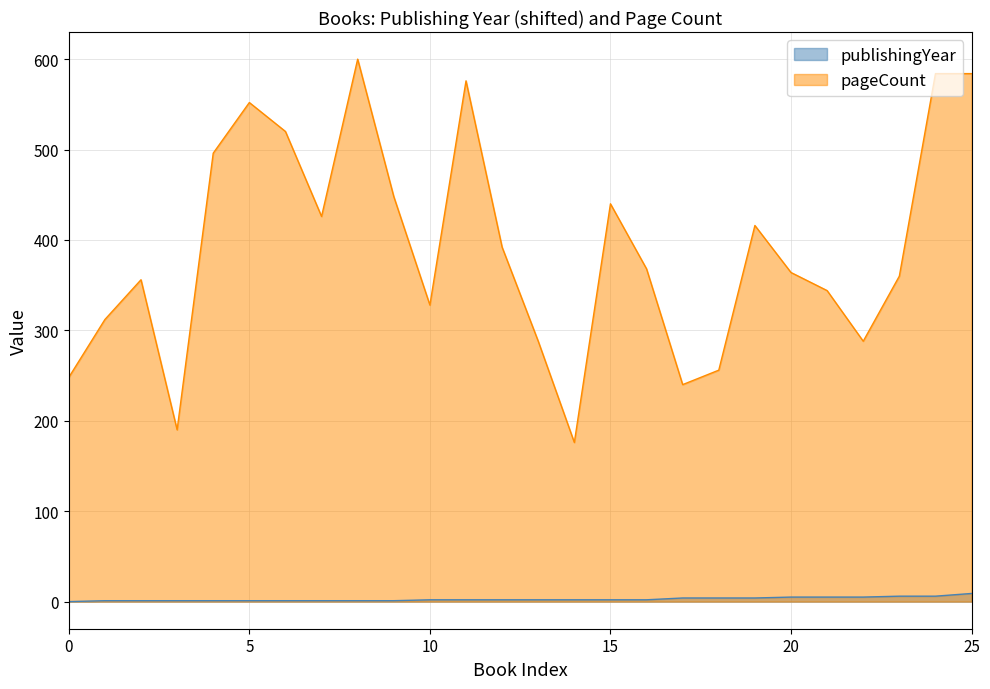

At which category does pageCount reach its first local valley?

1980